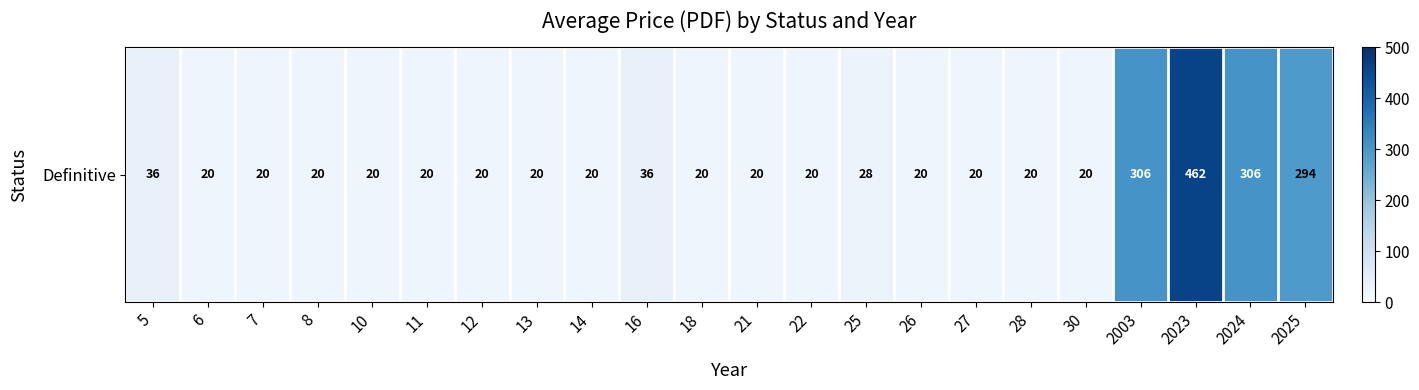

Which category has the highest value across all series?

2023